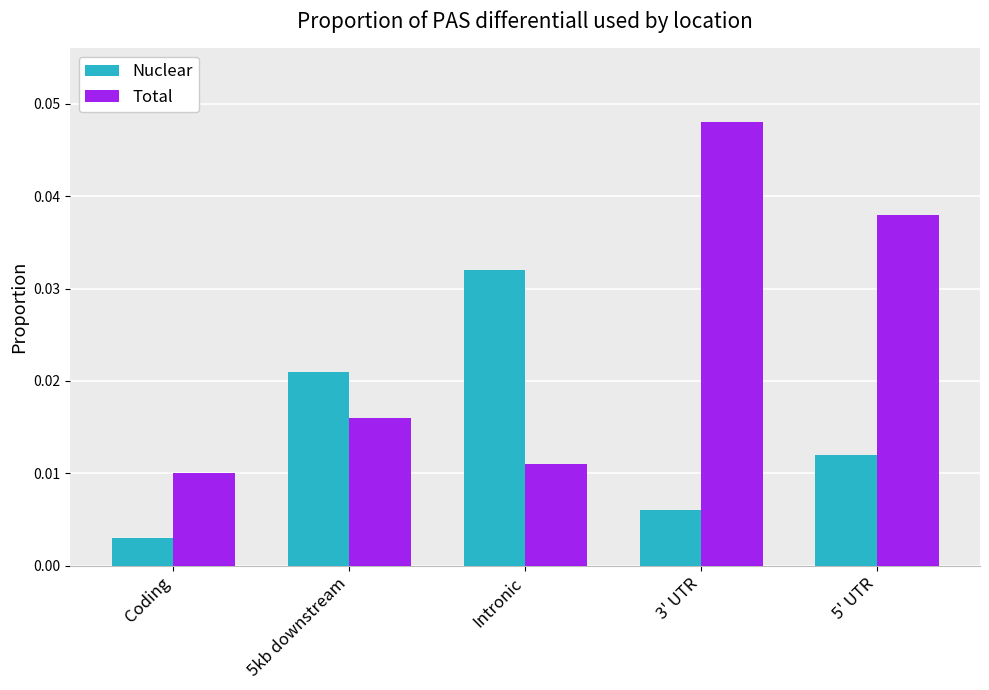

List the labels in order of Nuclear value, smallest first.

Coding, 3' UTR, 5' UTR, 5kb downstream, Intronic